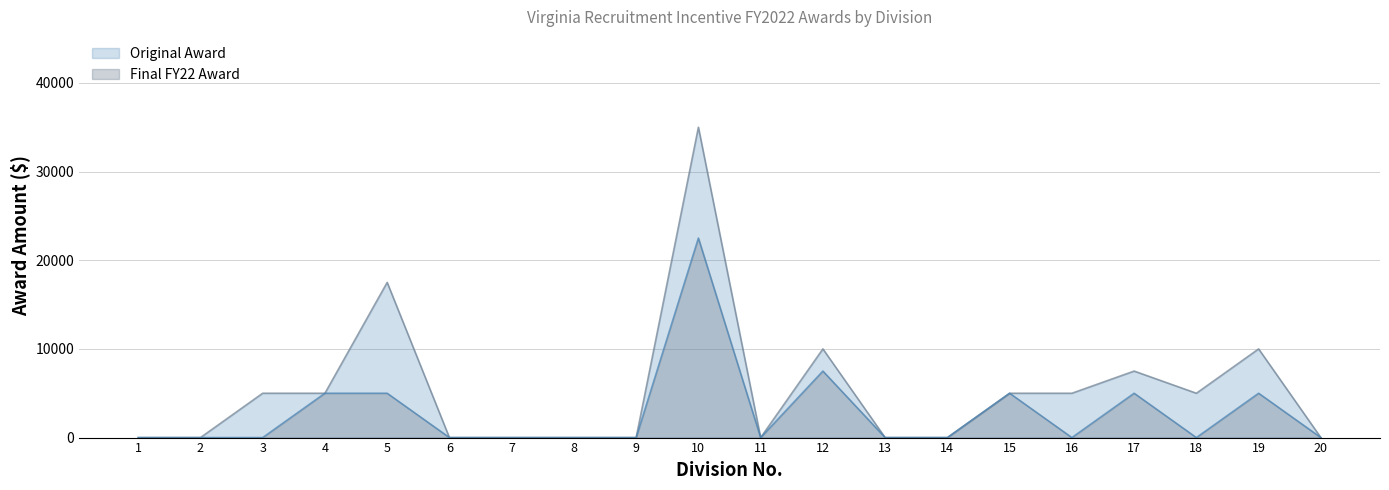

How many lines are shown in the chart?

2